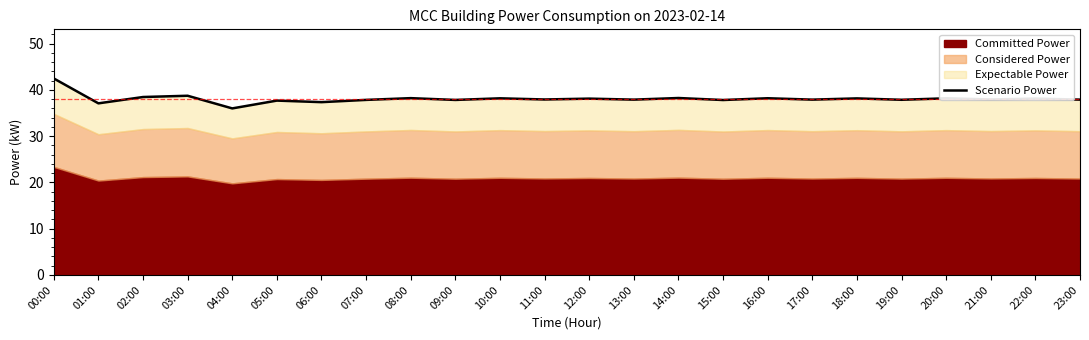

Reading left to right, transcribe all the data shown in this chart.

42.5	37.1	38.5	38.7	36.0	37.7	37.3	37.8	38.2	37.8	38.2	37.9	38.1	37.9	38.2	37.8	38.2	37.9	38.2	37.9	38.2	37.9	38.1	37.9